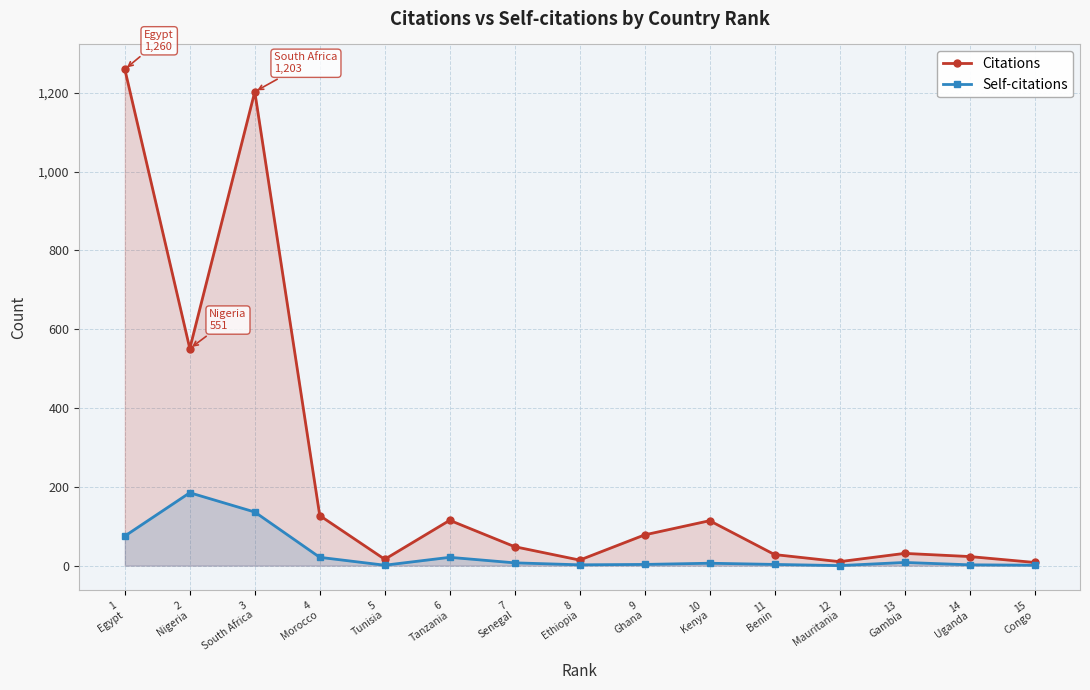

True or false: Self-citations and Citations intersect in this chart.

False